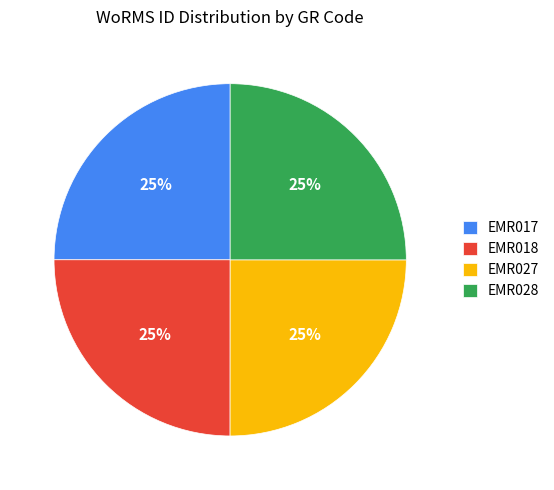

Does any single category account for the majority?

No